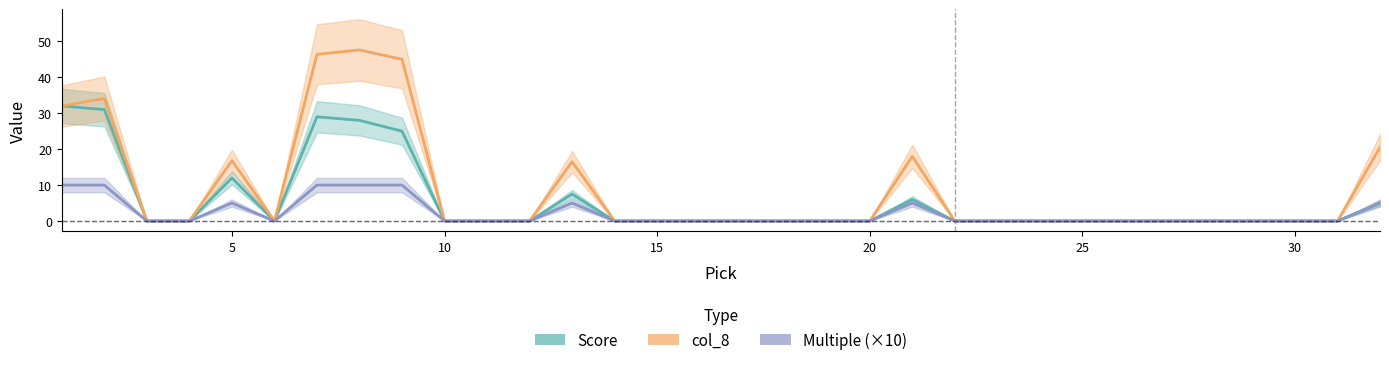

True or false: col_8 and Multiple (×10) cross at least once.

False